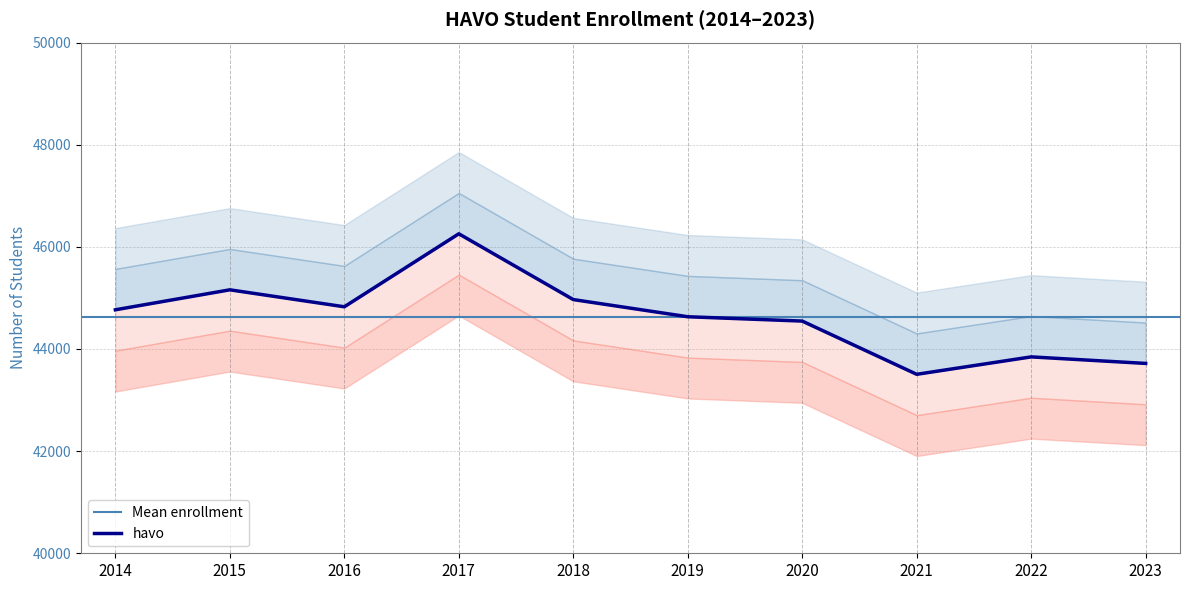

Rank the categories by value from highest to lowest.

2017, 2015, 2018, 2016, 2014, 2019, 2020, 2022, 2023, 2021